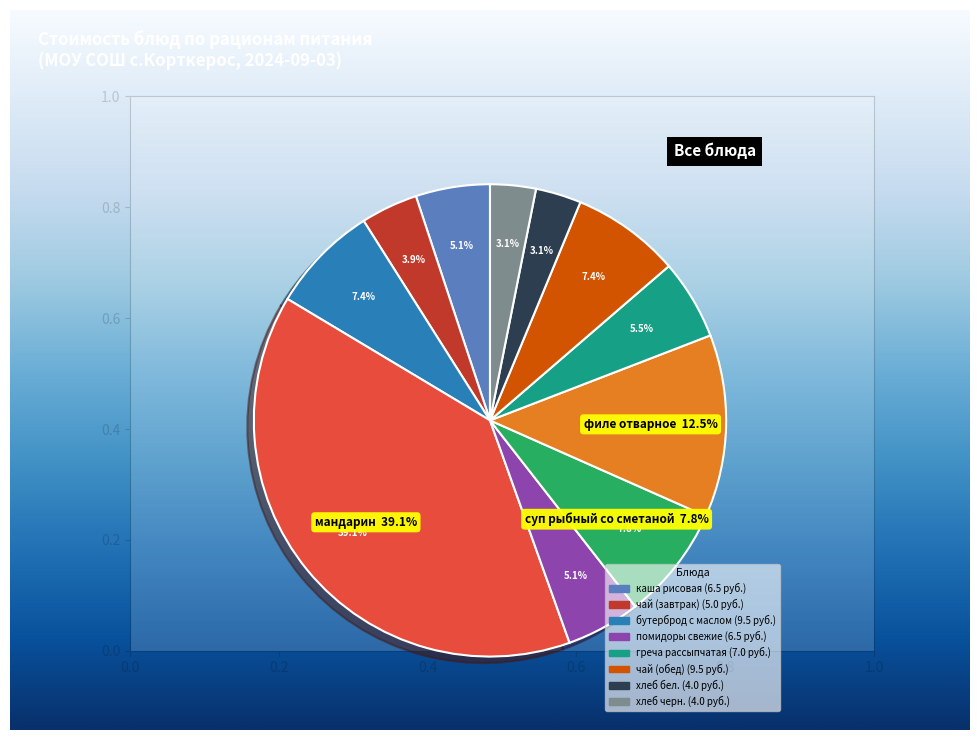

Which slice is the largest?

мандарин